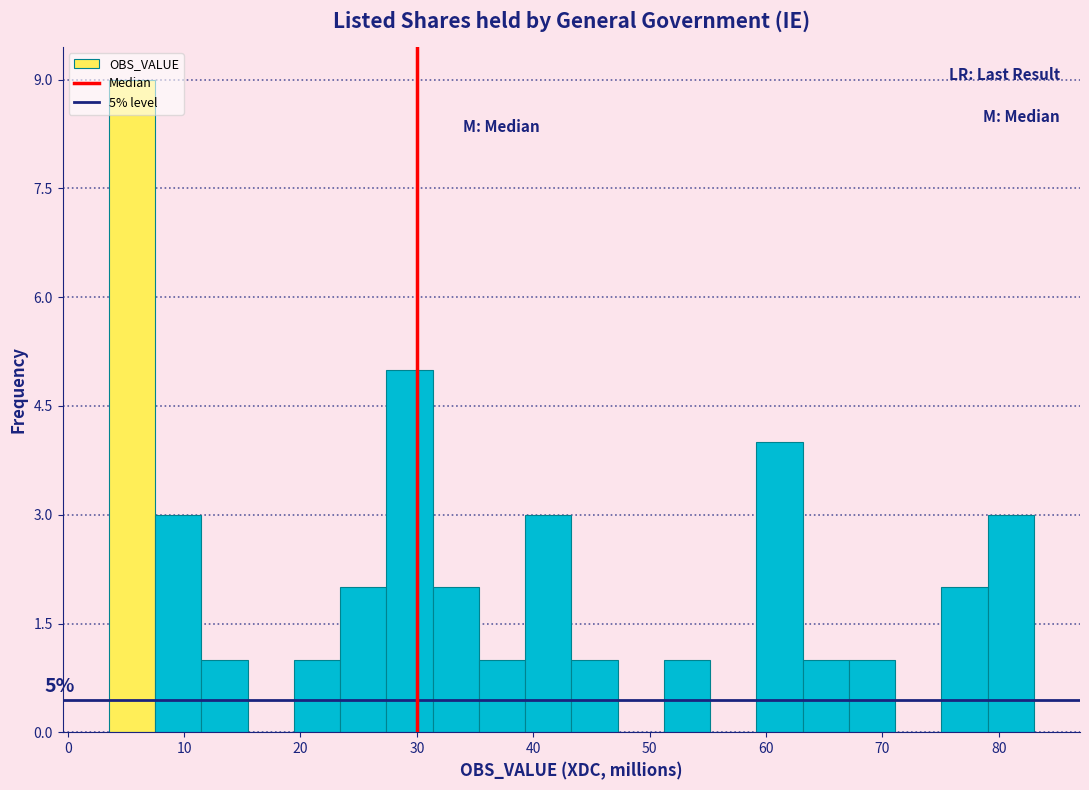

Around what value on the x-axis is the tallest bar? Give the approximate position of its centre, as read against the axis.

6